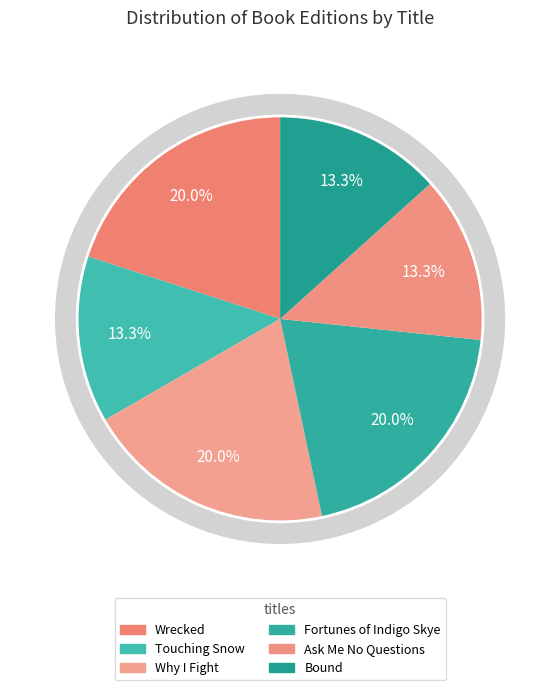

Between Fortunes of Indigo Skye and Why I Fight, which is larger?

Fortunes of Indigo Skye